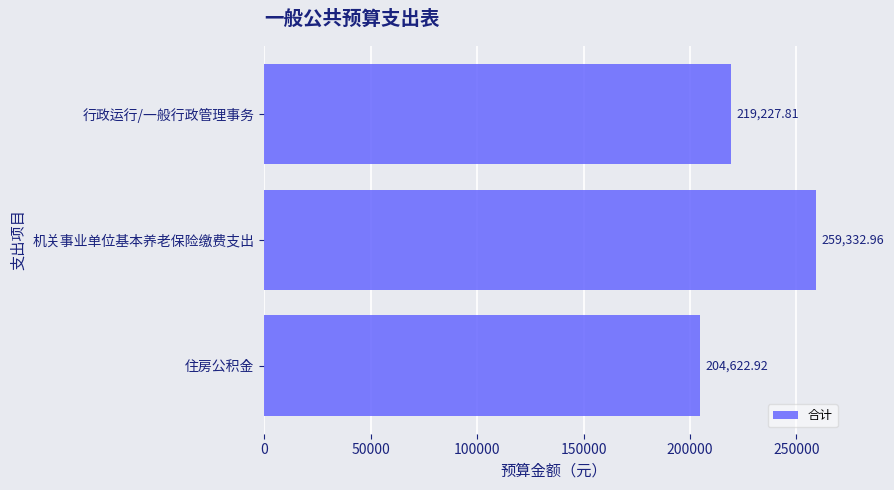

How many values are below 219227?

1